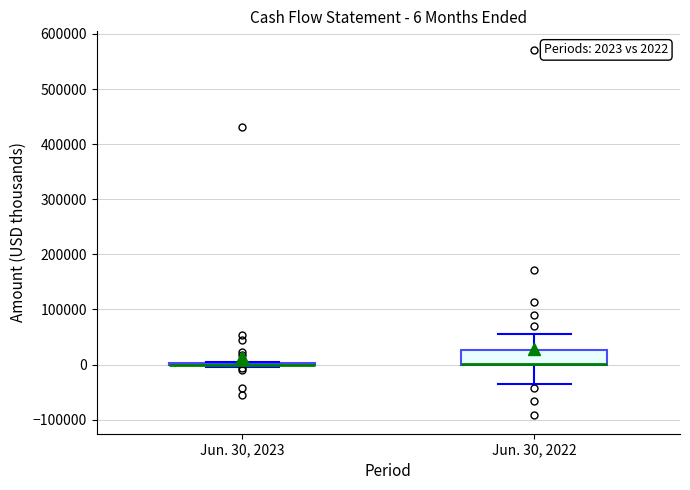

Which box is the tallest, from its lower edge to its upper edge?

Jun. 30, 2022